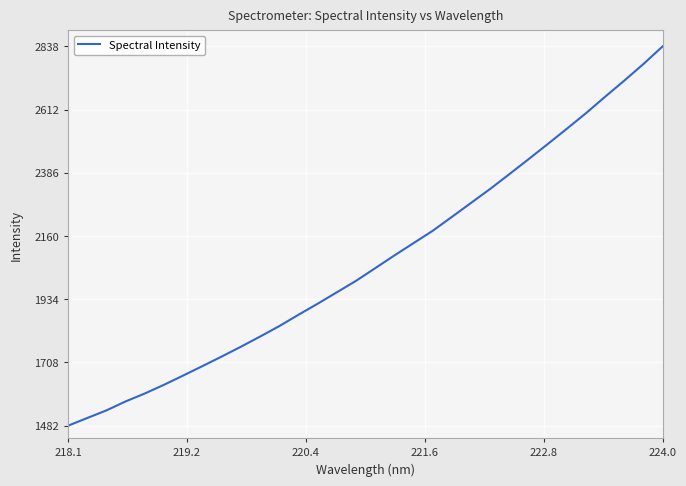

What is the maximum value shown in the chart?

2838.6